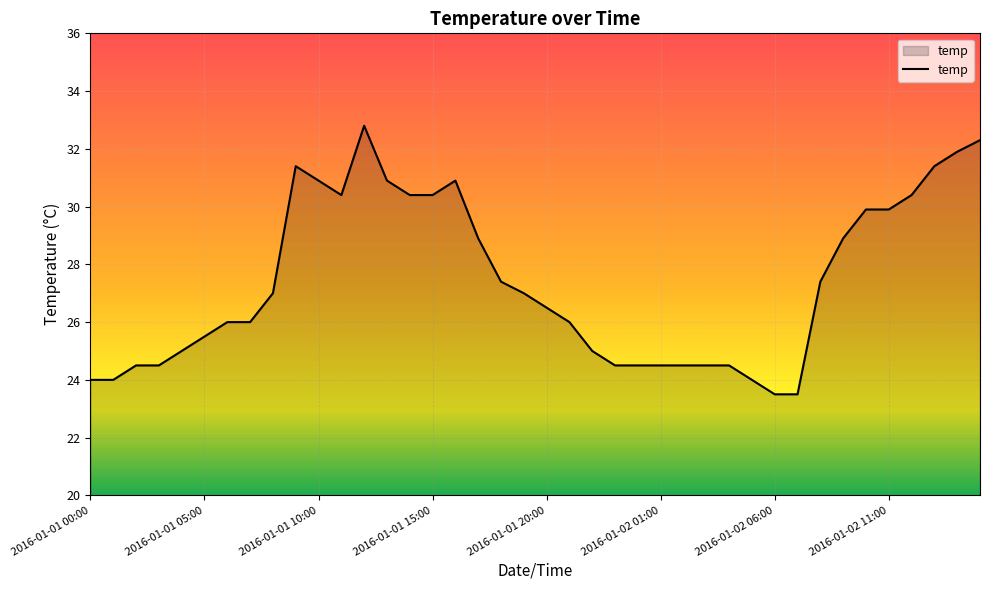

What is the smallest value displayed?

23.5